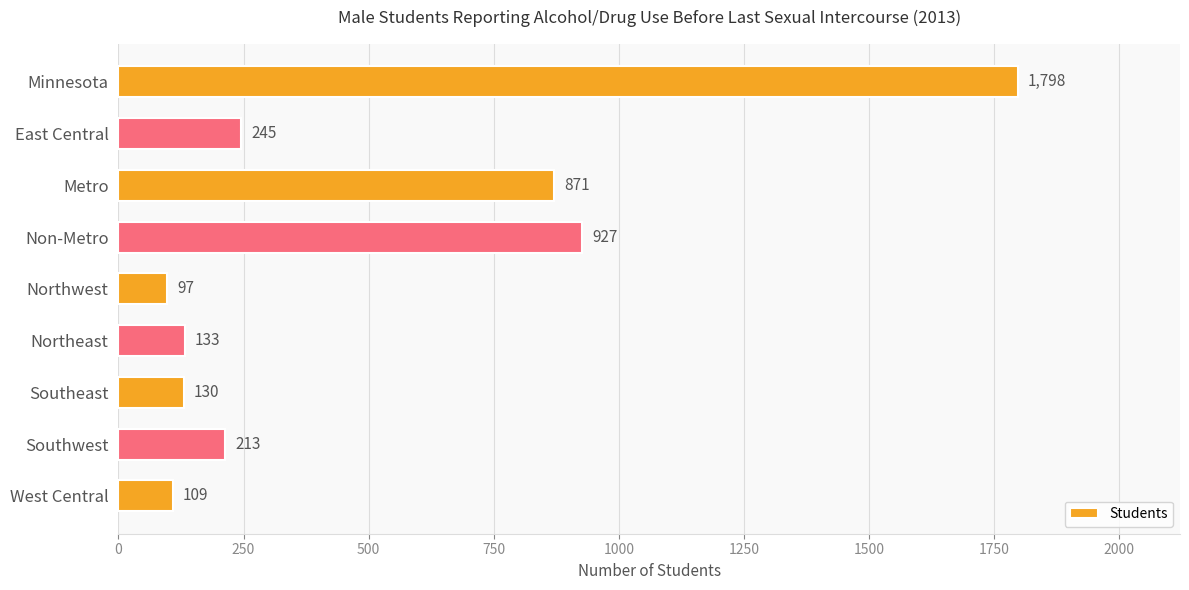

Reading top to bottom, extract all data points from this chart.

Minnesota=1798	East Central=245	Metro=871	Non-Metro=927	Northwest=97	Northeast=133	Southeast=130	Southwest=213	West Central=109